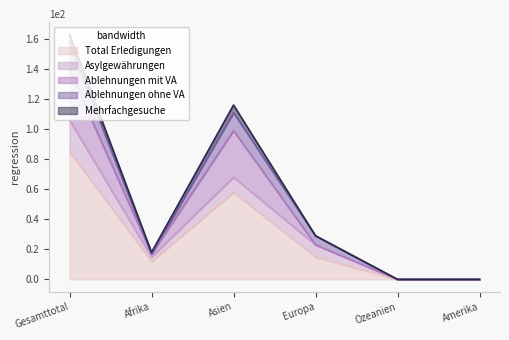

Where is Total Erledigungen nearest to the value 42?

Asien